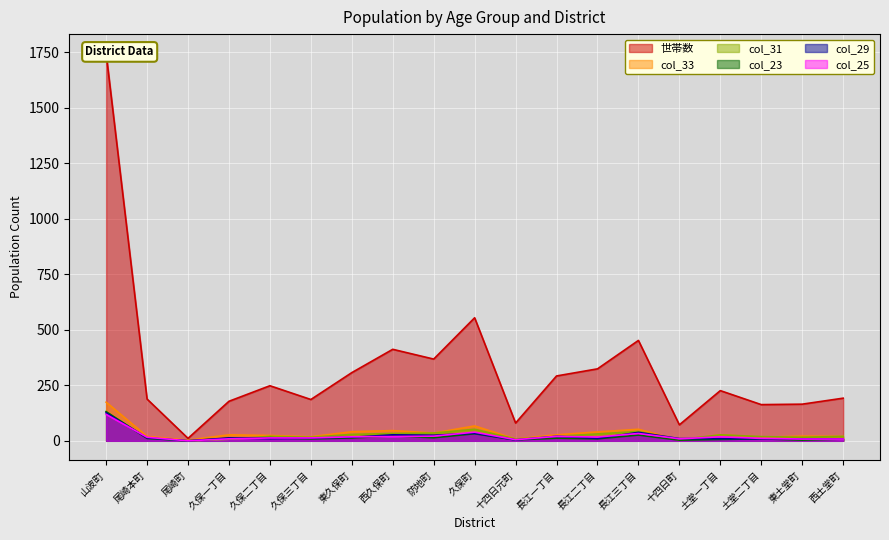

Which series has the largest total across all categories?

世帯数